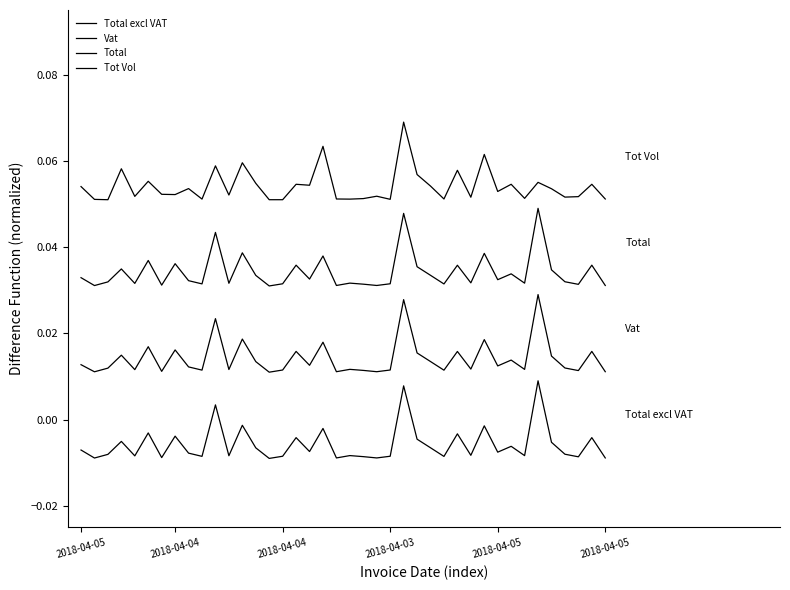

What is the label of the 18th point from the left?

17